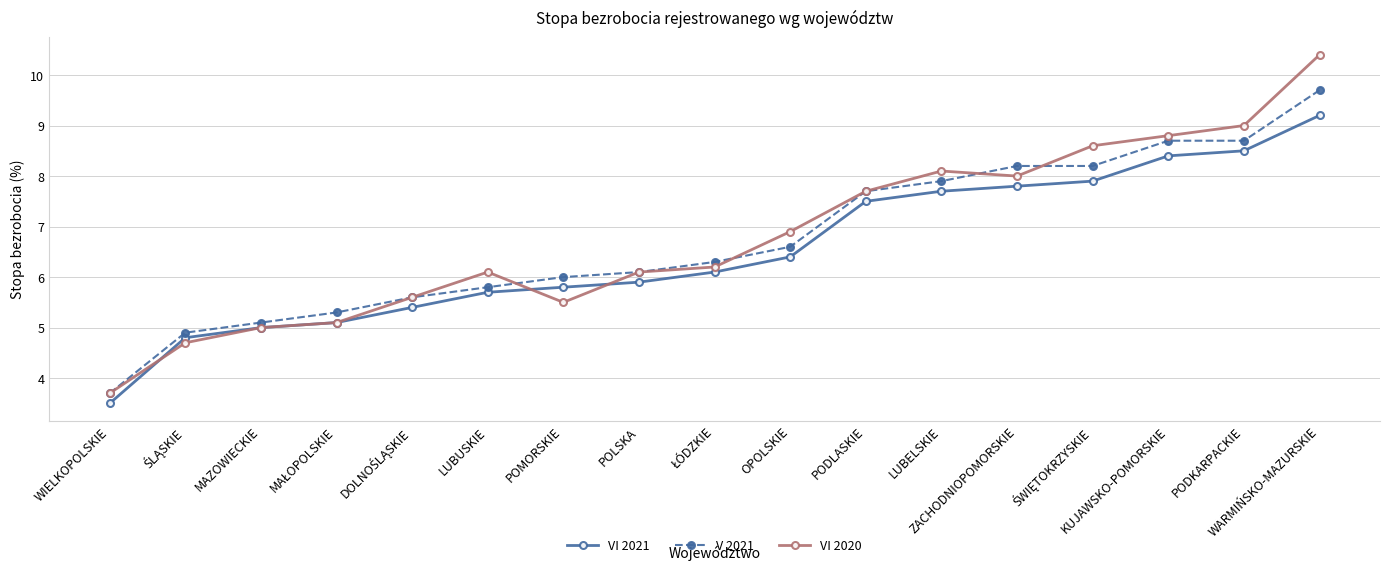

The value of V 2021 at WIELKOPOLSKIE is 3.7. True or false?

True